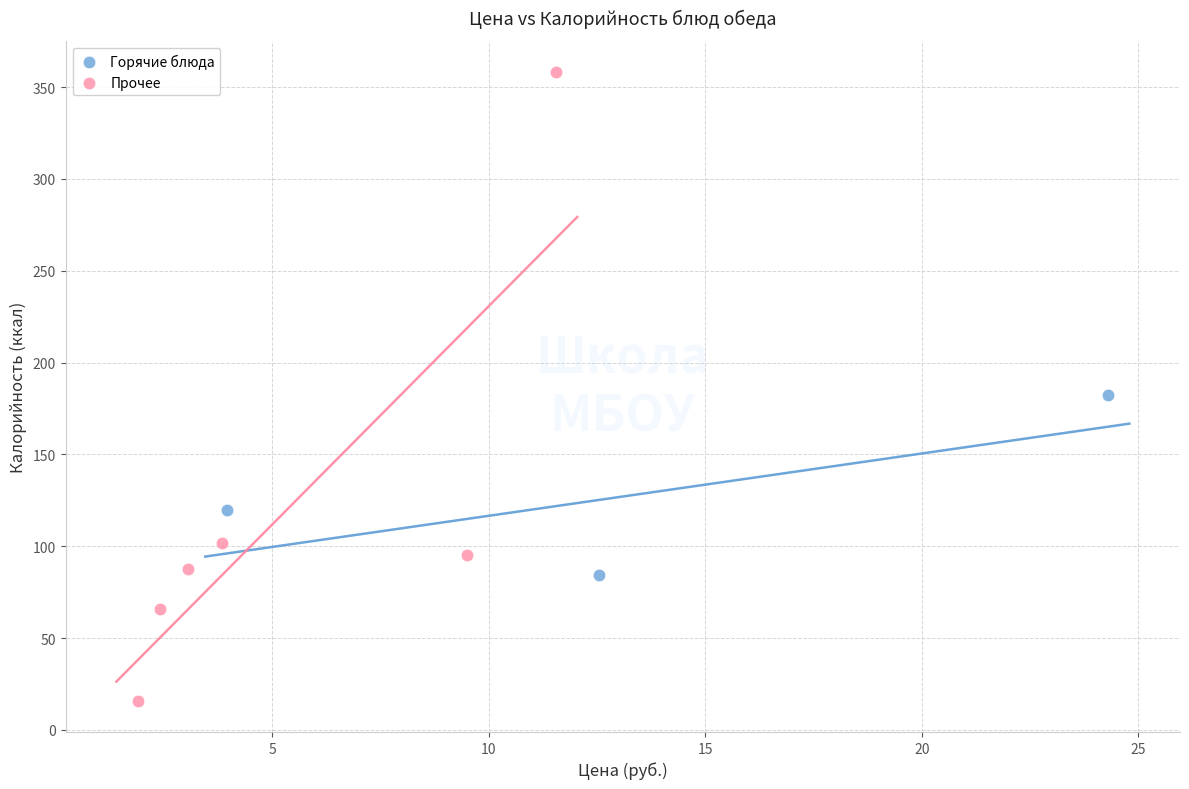

Which series contains the lowest Y value?

Прочее